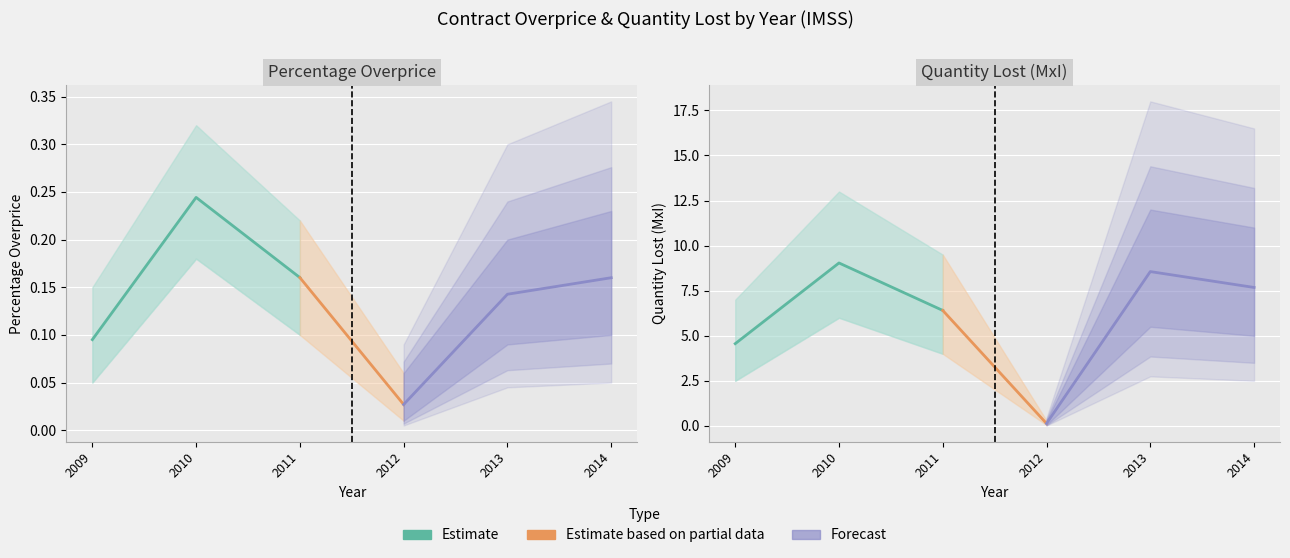

True or false: percentage_overprice and quantity_lost intersect in this chart.

False